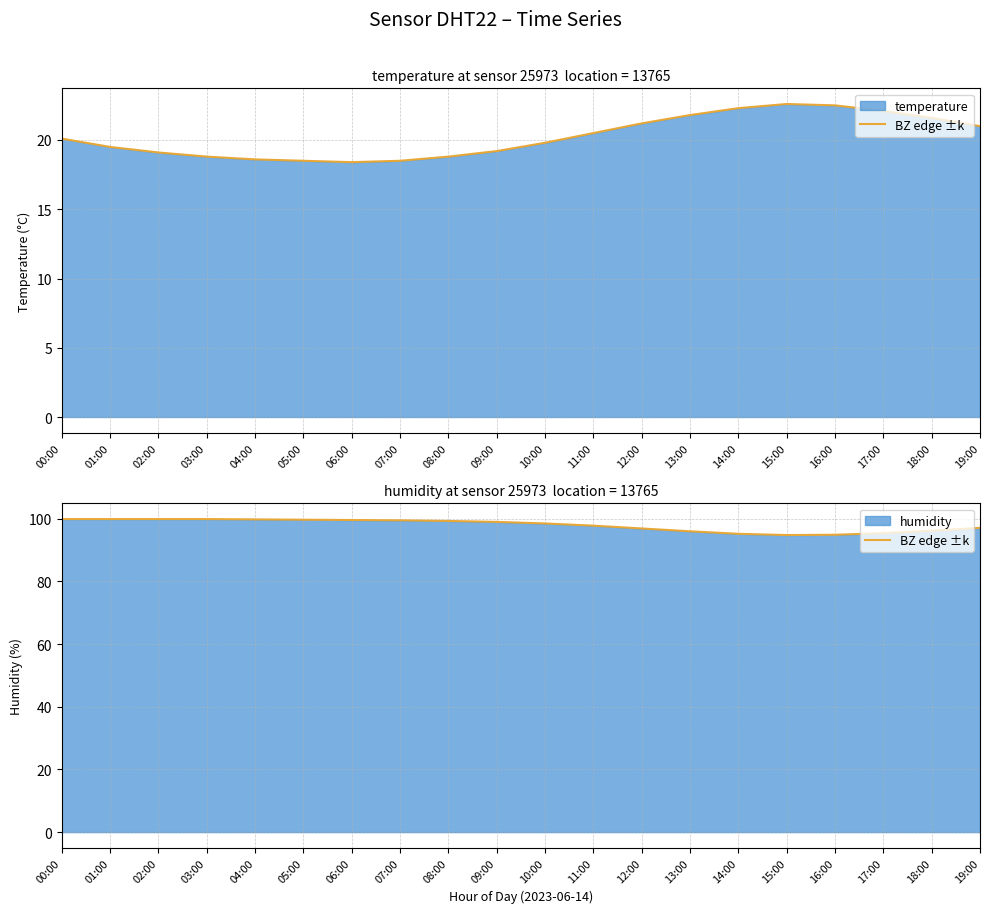

List the labels in order of value, largest first.

00:00, 01:00, 02:00, 03:00, 04:00, 05:00, 06:00, 07:00, 08:00, 09:00, 10:00, 11:00, 19:00, 12:00, 18:00, 13:00, 17:00, 14:00, 16:00, 15:00